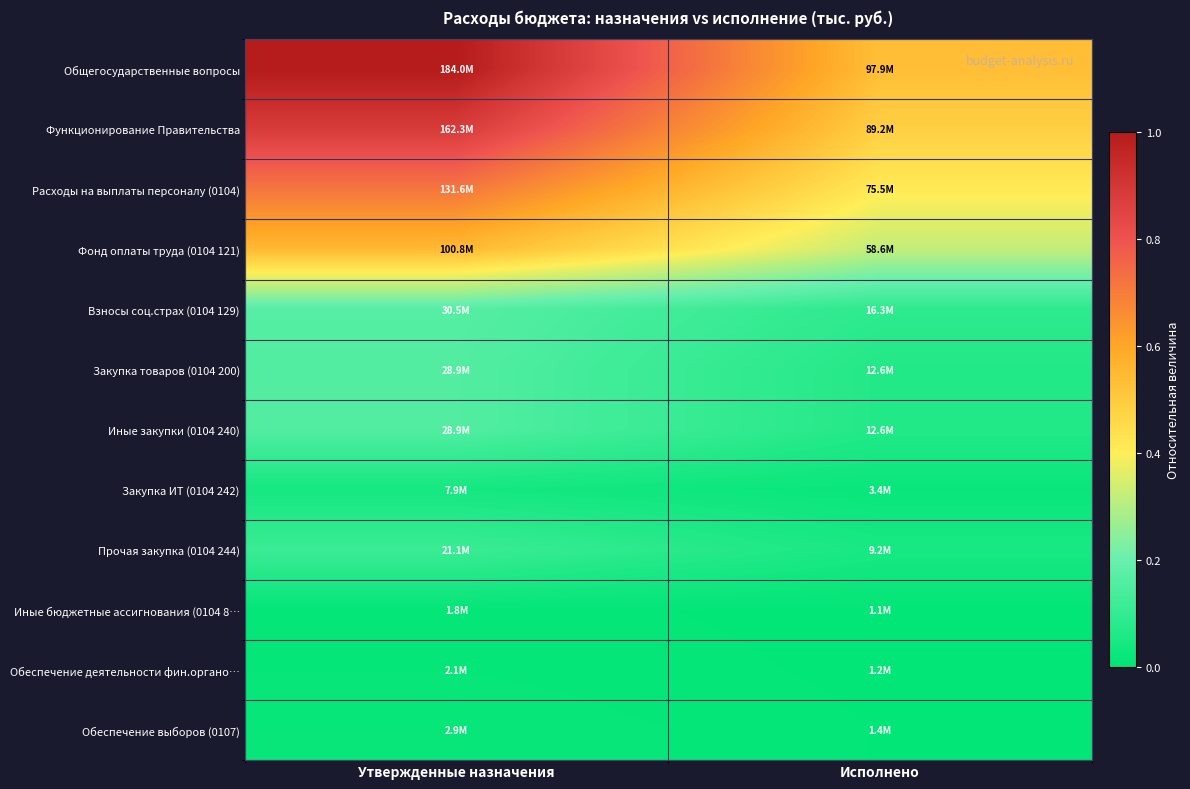

At Исполнено, list the series in order from smallest to largest.

Иные бюджетные ассигнования (0104 8…, Обеспечение деятельности фин.органо…, Обеспечение выборов (0107), Закупка ИТ (0104 242), Прочая закупка (0104 244), Закупка товаров (0104 200), Иные закупки (0104 240), Взносы соц.страх (0104 129), Фонд оплаты труда (0104 121), Расходы на выплаты персоналу (0104), Функционирование Правительства, Общегосударственные вопросы